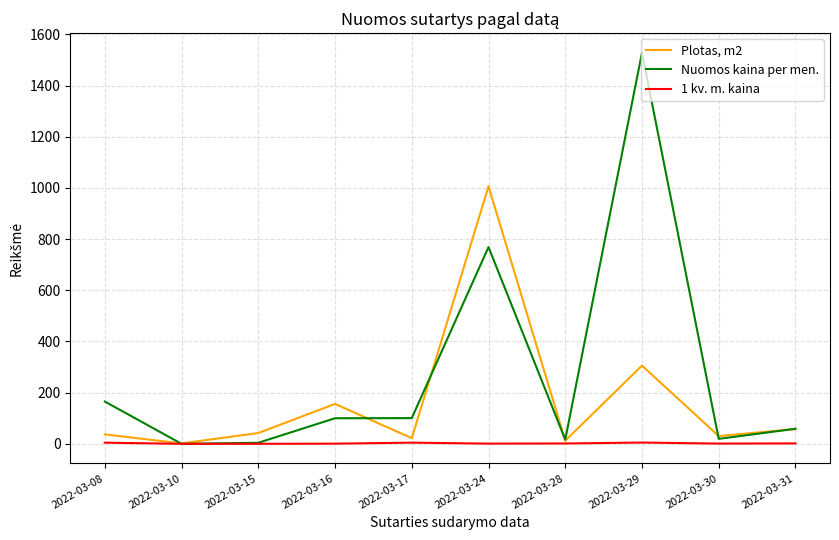

The Plotas, m2 series shows 252.2 at 2022-03-16. True or false?

False